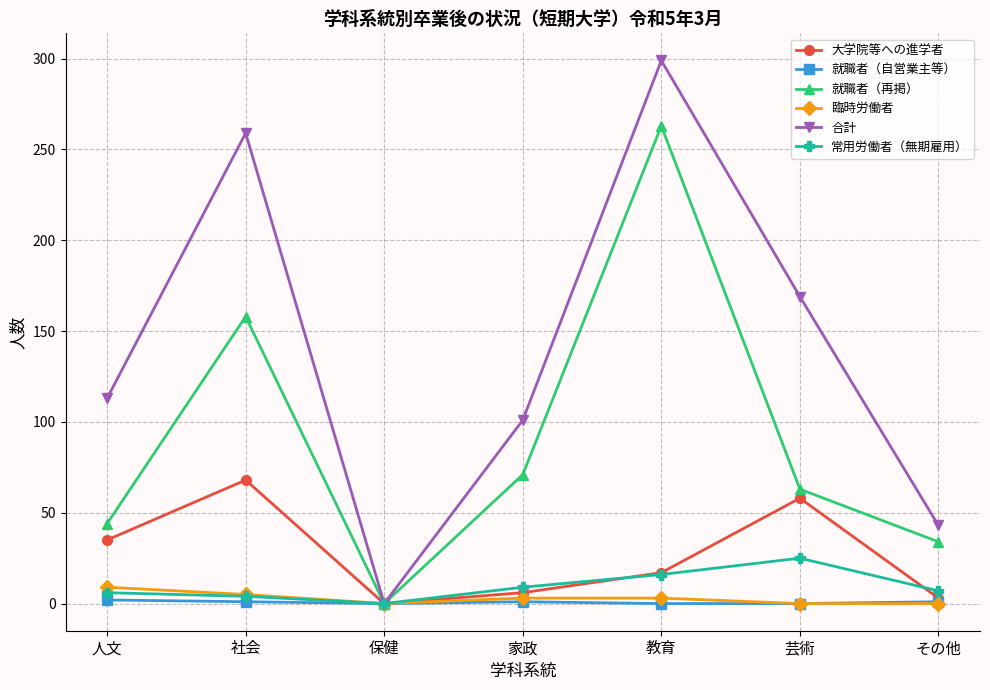

At which label is 就職者（再掲） closest to 131?

社会